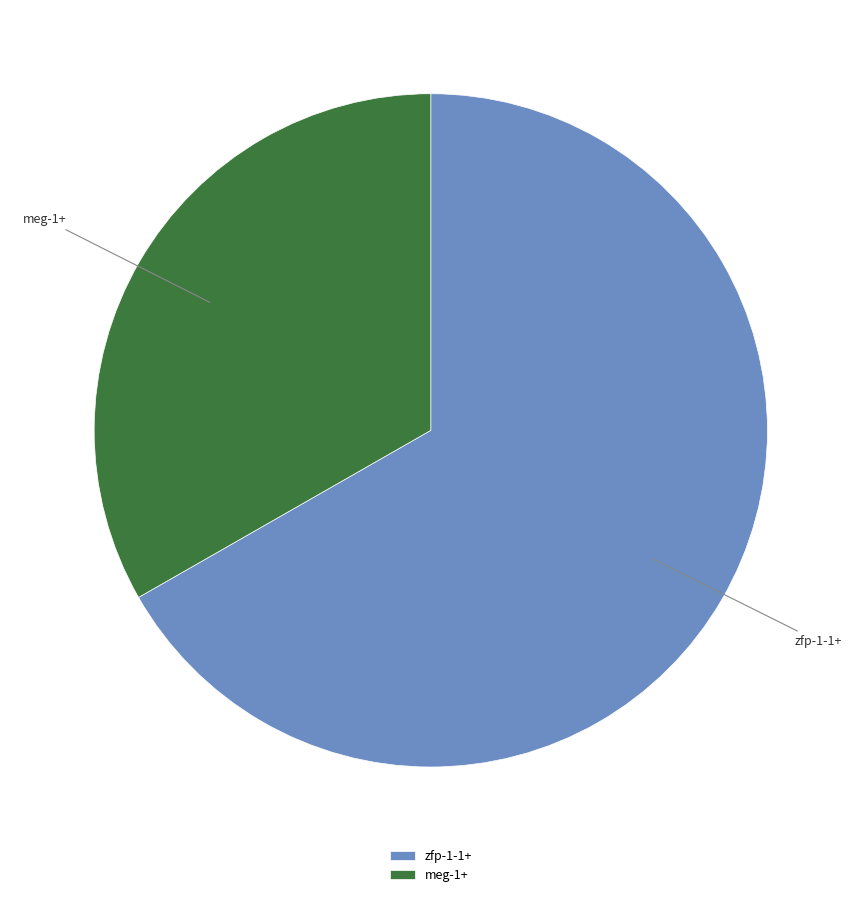

Which slice is the smallest?

meg-1+